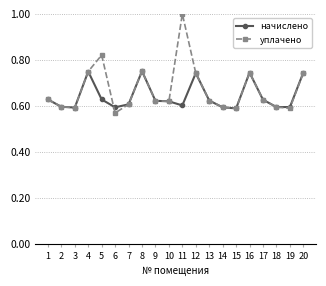

What is the sum of the уплачено values at 2 and 9?

1.2